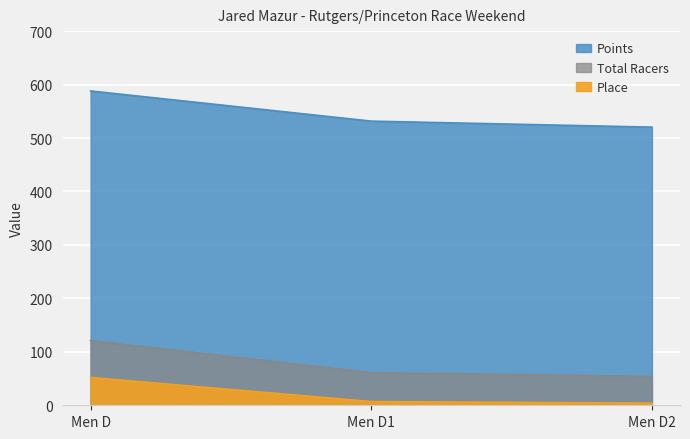

How many distinct data groups are displayed?

3